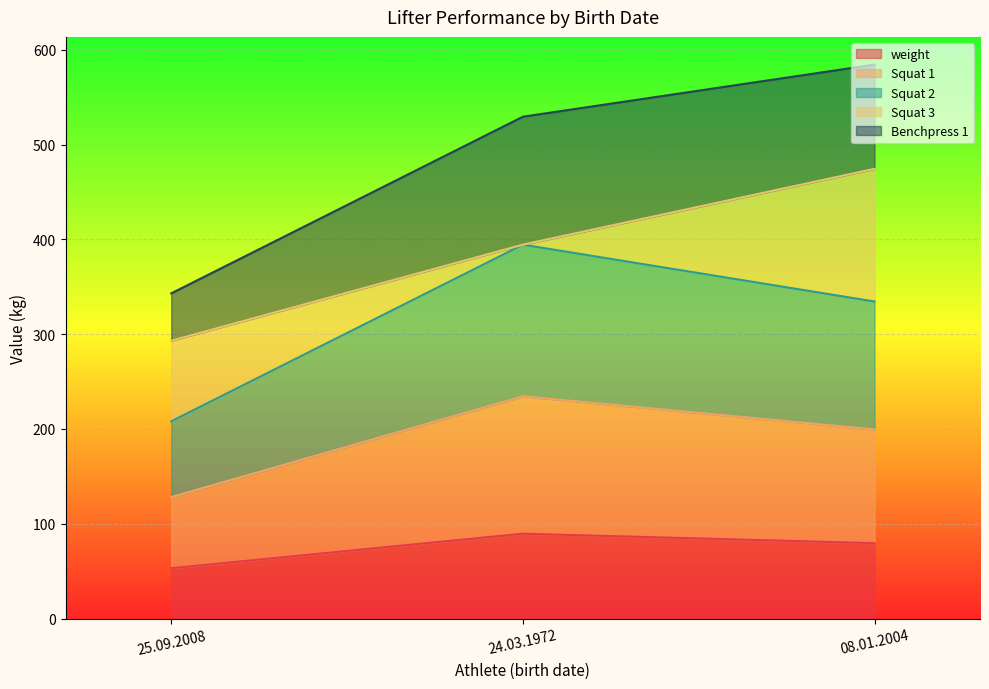

What is the highest value of the weight series?

89.5